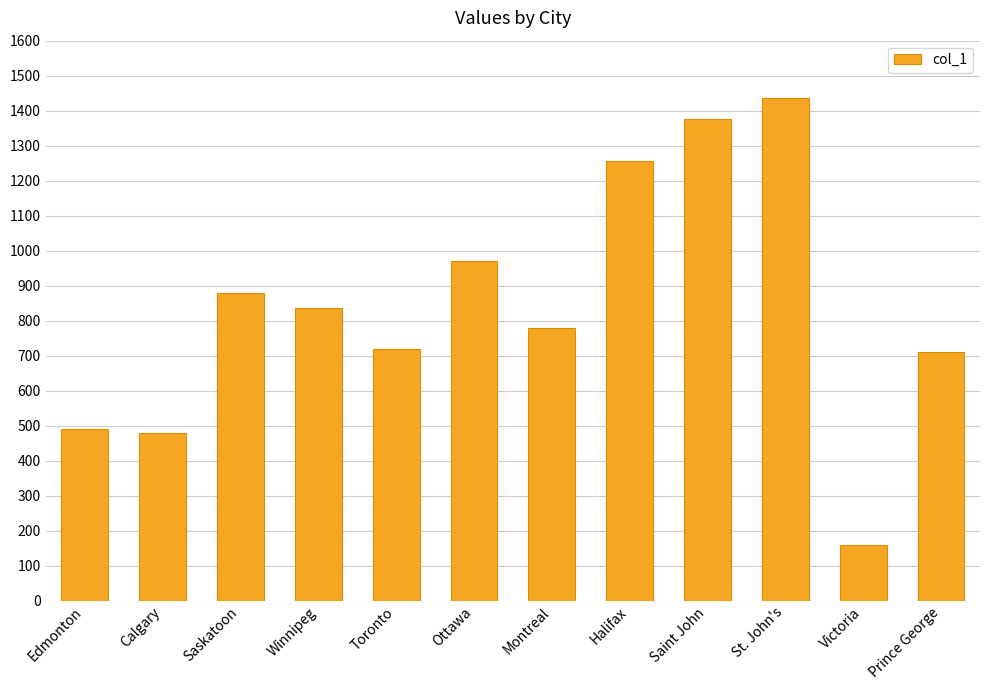

Reading left to right, extract all data points from this chart.

490	480	880	836	718	972	778	1256	1376	1435	160	710